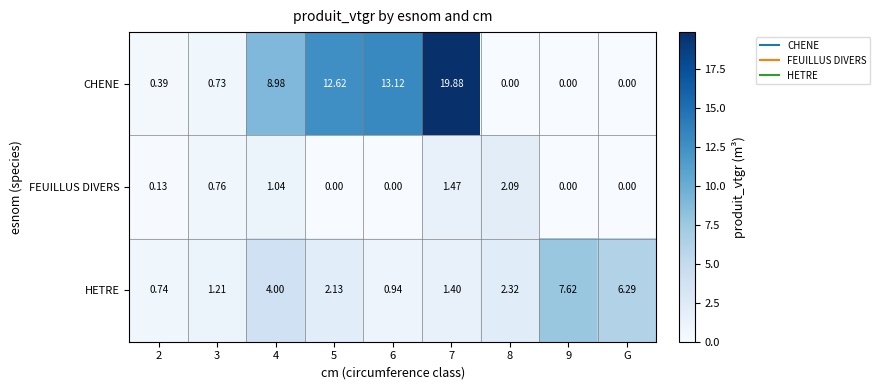

Between 3 and 7, which series saw the biggest shift?

CHENE